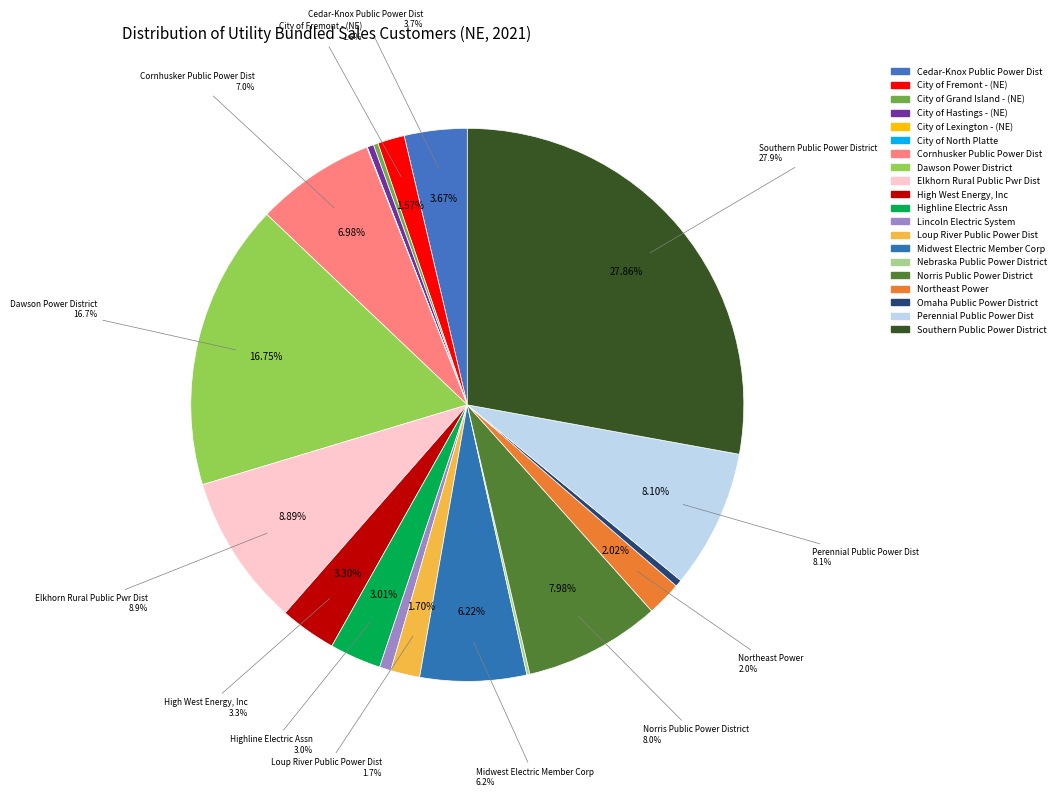

Count the number of slices in the pie.

20